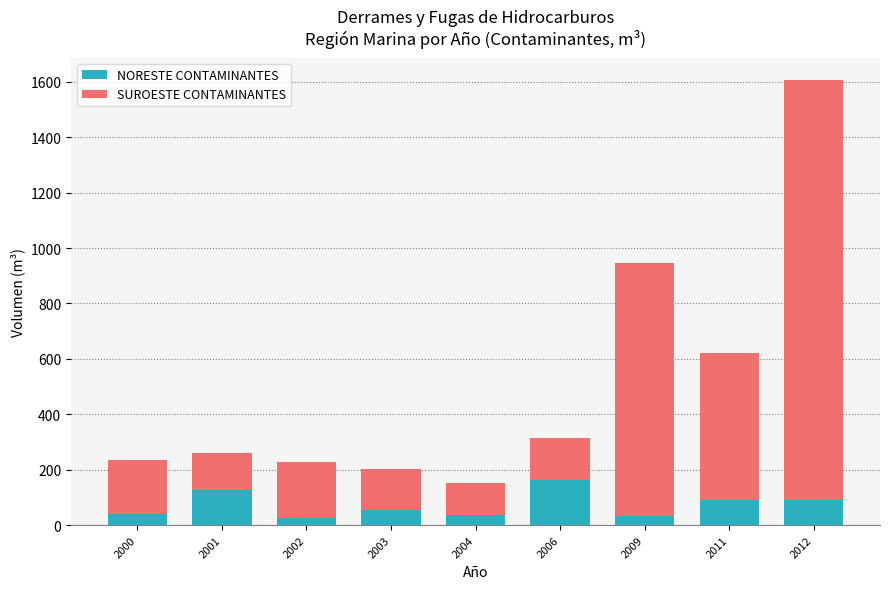

What is the total value across all series at 2006?

313.7